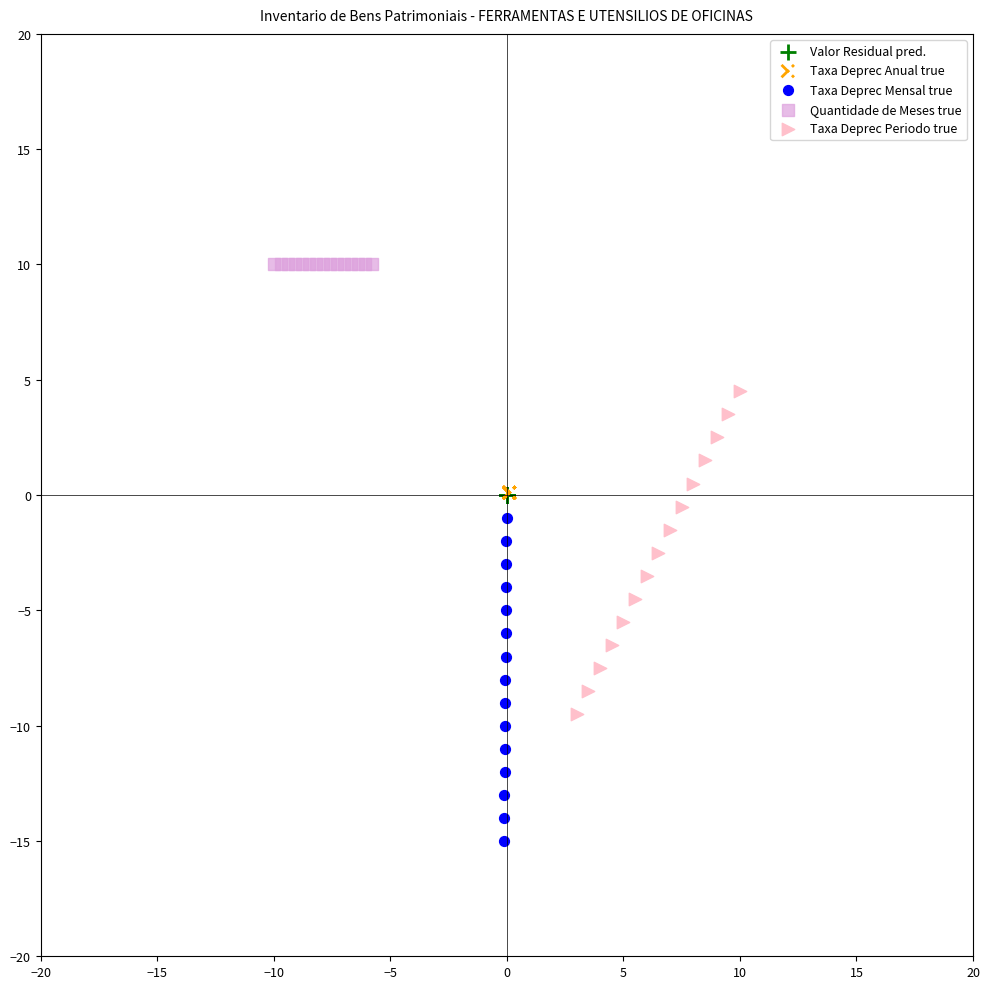

Which series contains the lowest Y value?

Taxa Deprec Mensal true